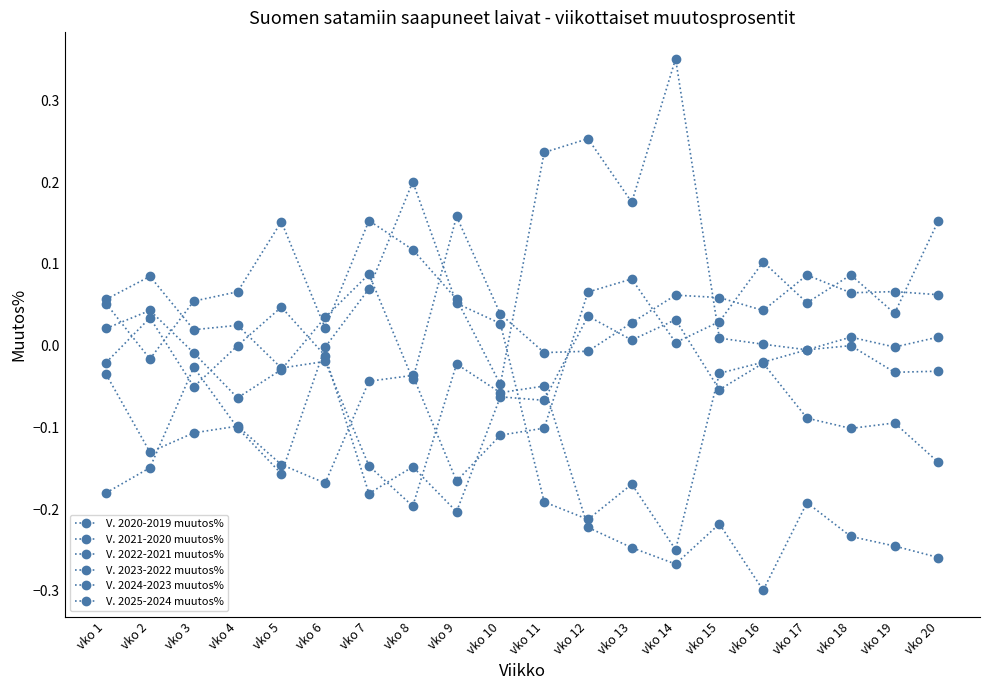

How many interior local peaks does the V. 2024-2023 muutos% series have?

4